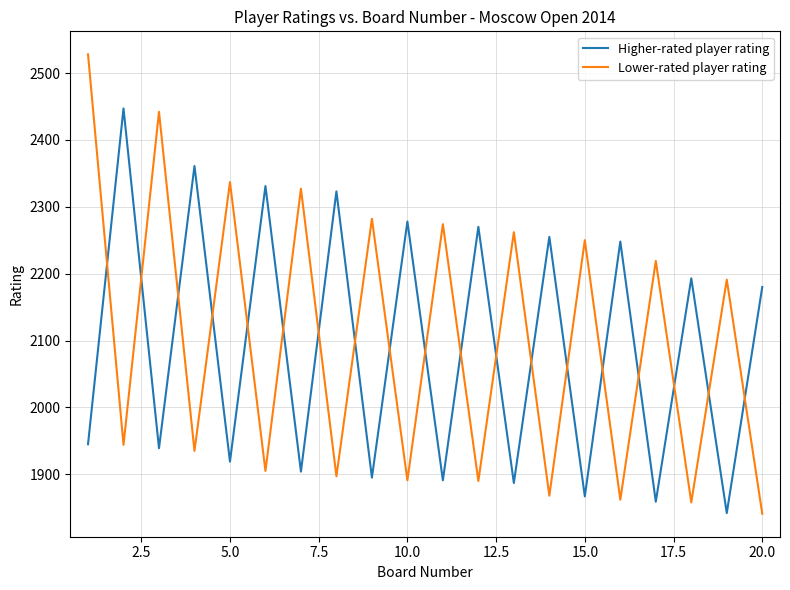

True or false: Lower-rated player rating has more than 2 points higher than both neighbors.

True